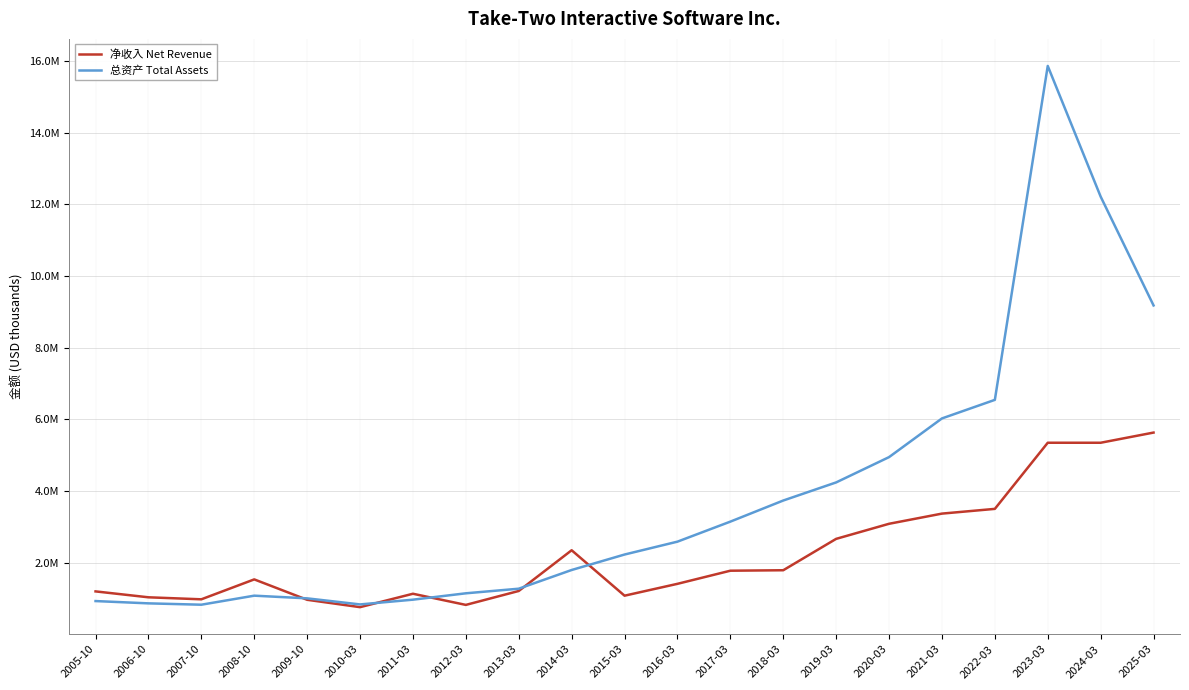

List the series in order of their peak value, highest first.

总资产 Total Assets, 净收入 Net Revenue